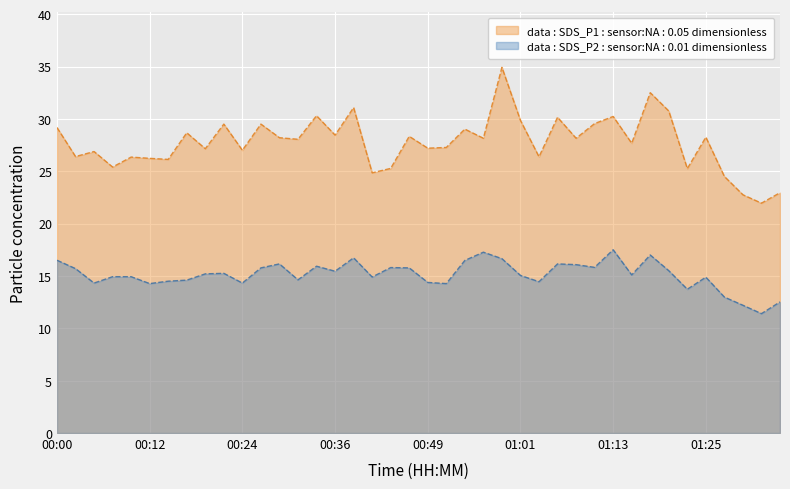

At which category does SDS_P1 reach its first local valley?

00:02